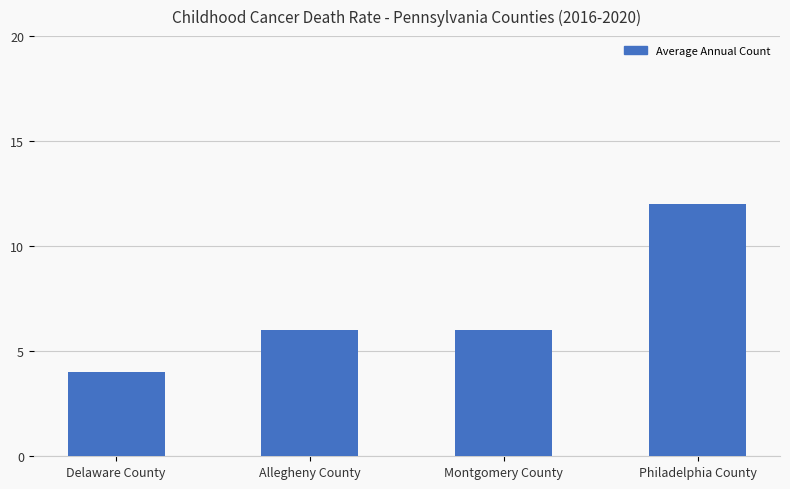

How many bars are there in total?

4